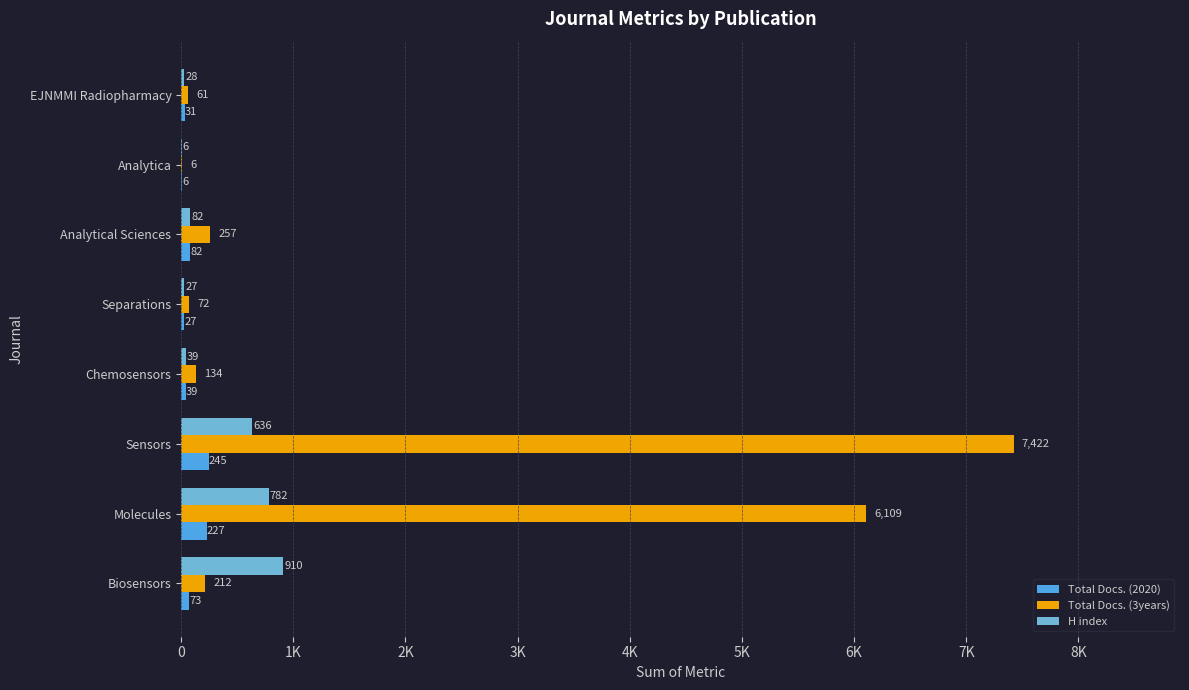

What are all the series names shown in the legend?

Total Docs. (2020), Total Docs. (3years), H index